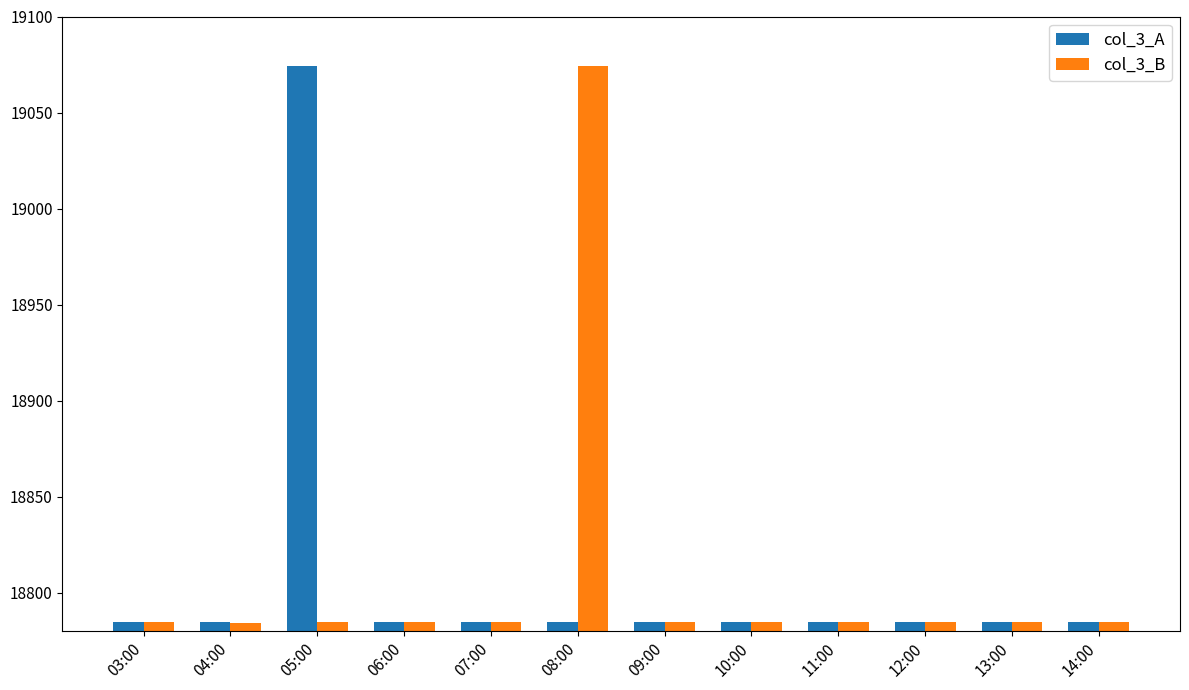

True or false: col_3_A has a value of 18785 at 09:00.

True